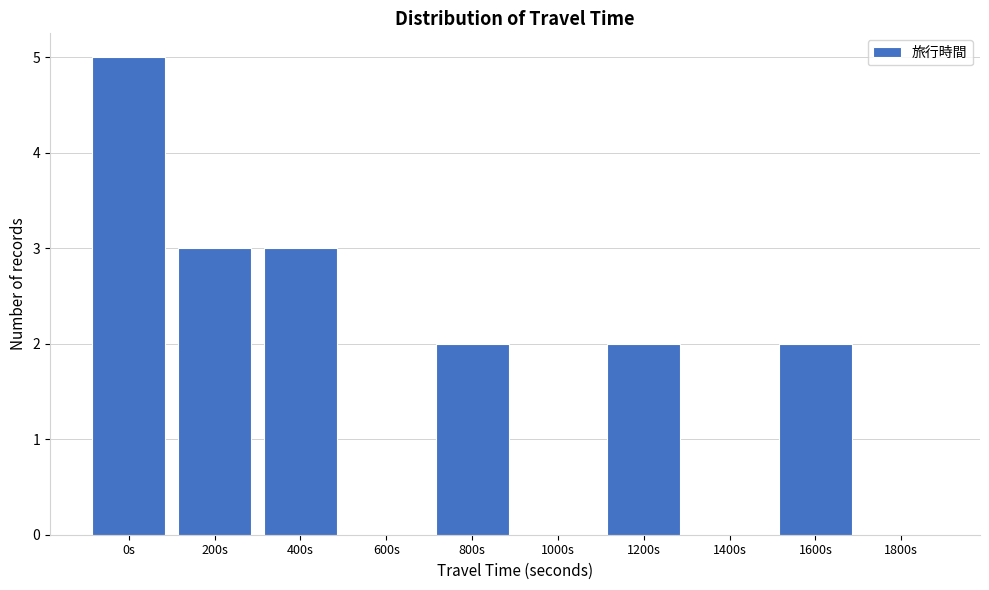

Reading left to right, extract all data points from this chart.

0s=5	200s=3	400s=3	600s=0	800s=2	1000s=0	1200s=2	1400s=0	1600s=2	1800s=0